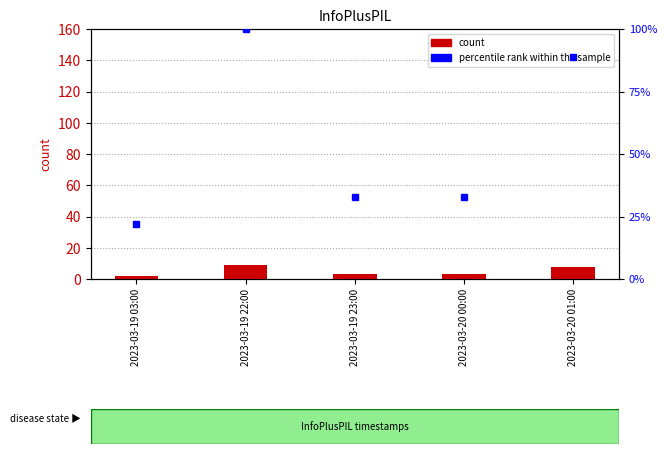

What is the label of the 3rd bar from the left?

2023-03-19 23:00